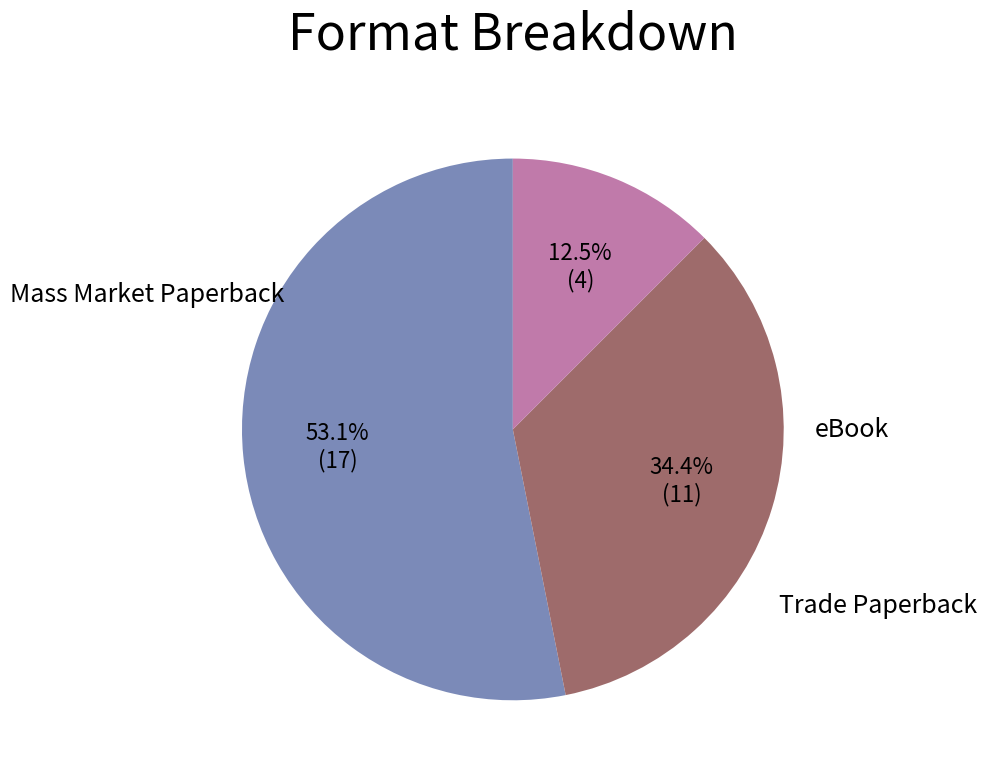

Is there any slice that represents more than half of the pie?

Yes